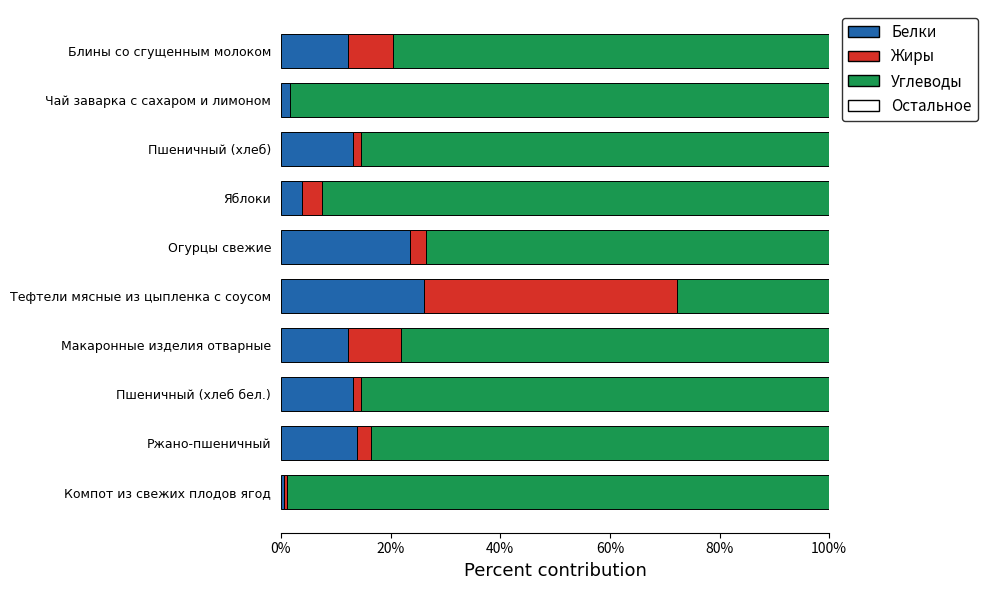

Is it true that Белки equals 36.0 at Тефтели мясные из цыпленка с соусом?

False